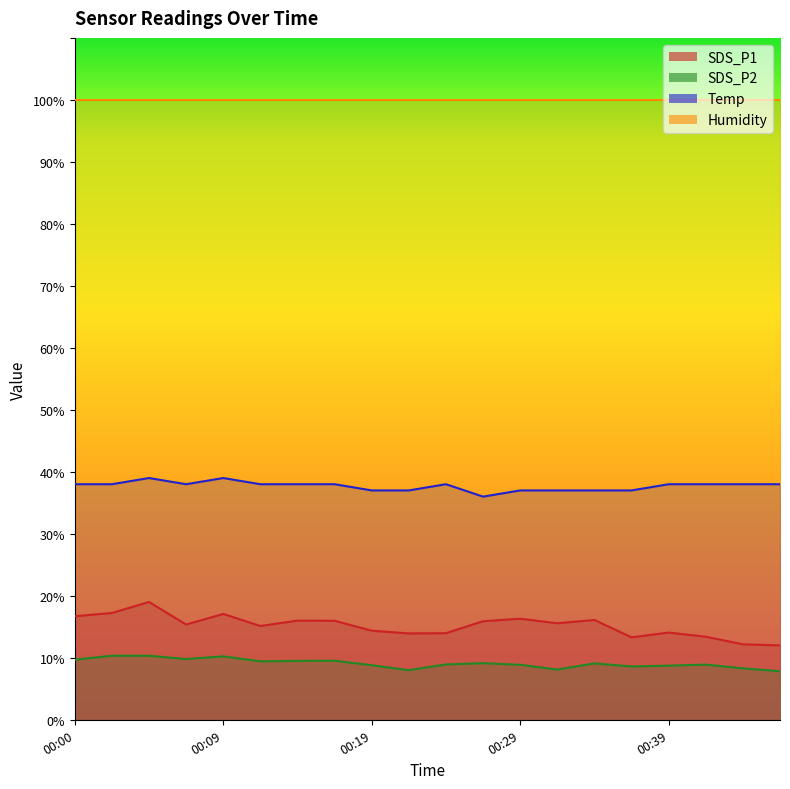

What is the sum of the Temp values at 00:27 and 00:22?

73.0